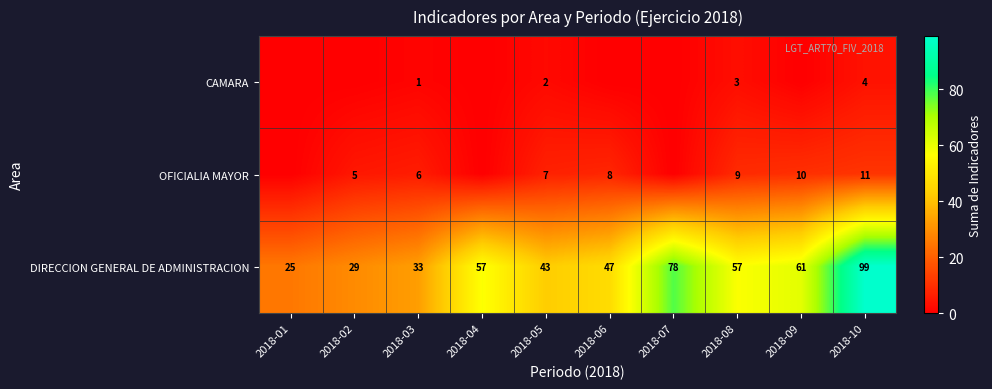

What is the difference between the highest and lowest values at 2018-10?

95